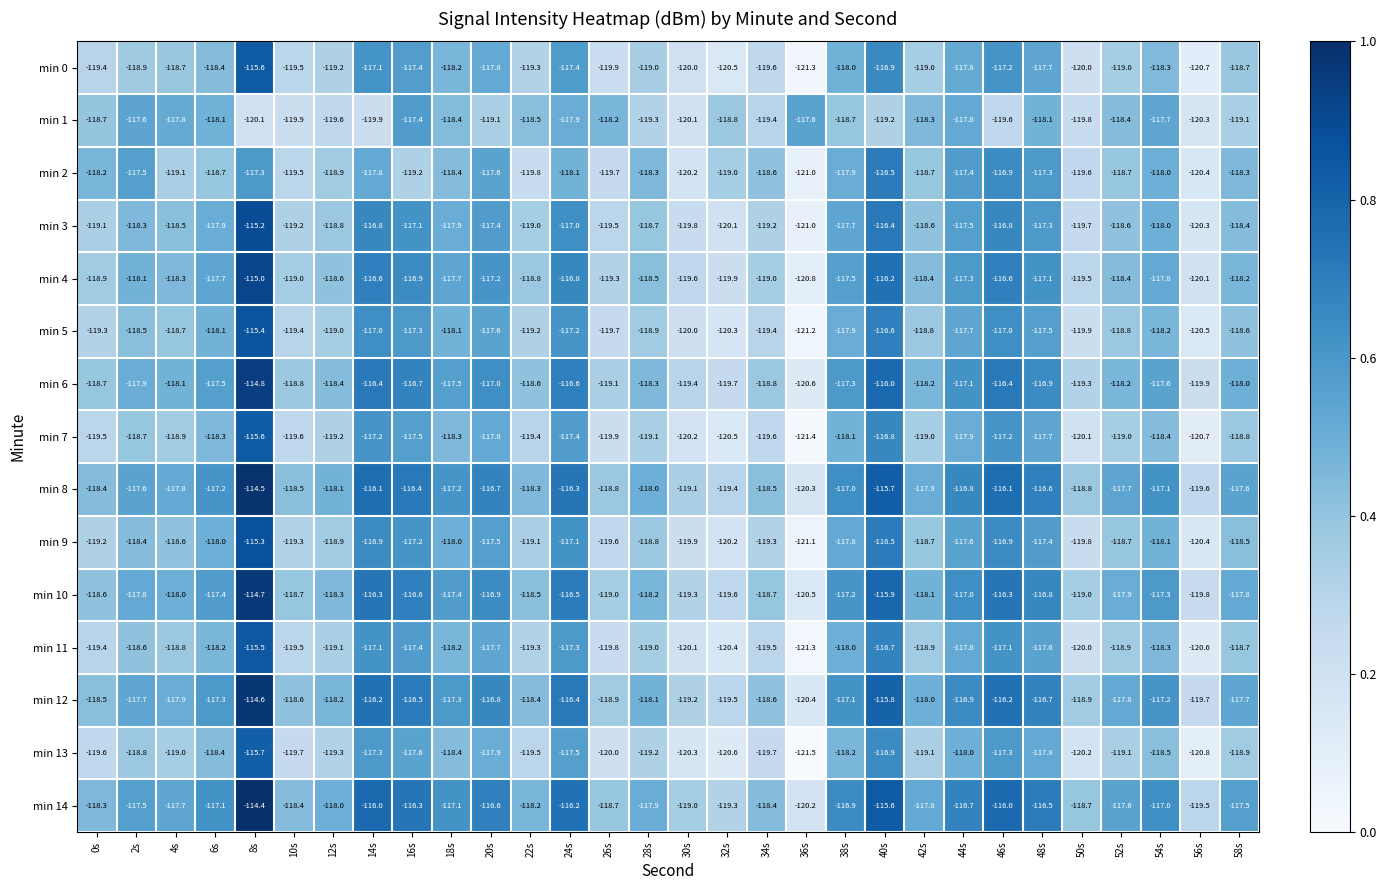

Where is min 7 nearest to the value -118?

38s